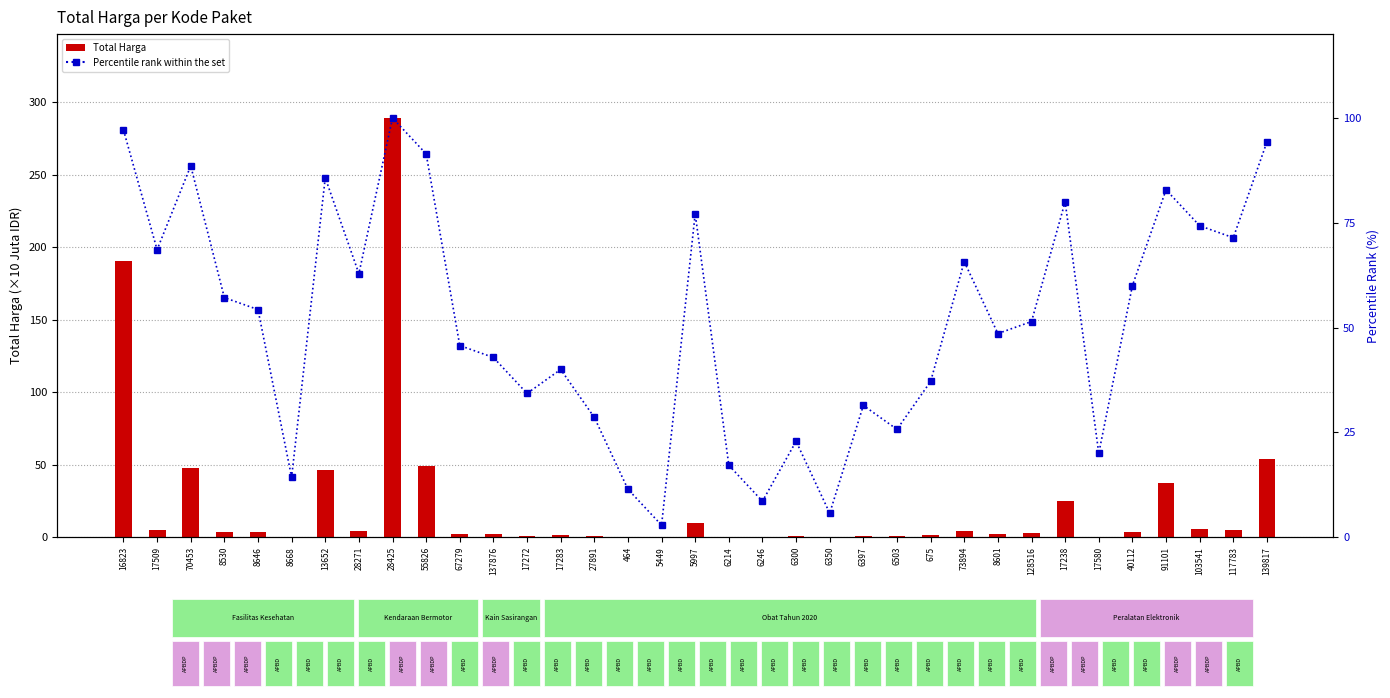

Between 70453 and 6300, which series saw the biggest shift?

Percentile rank within the set